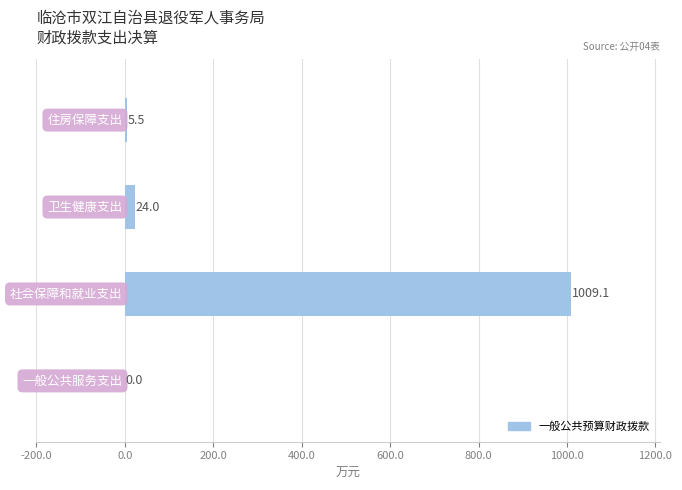

What is the maximum value shown in the chart?

1009.1